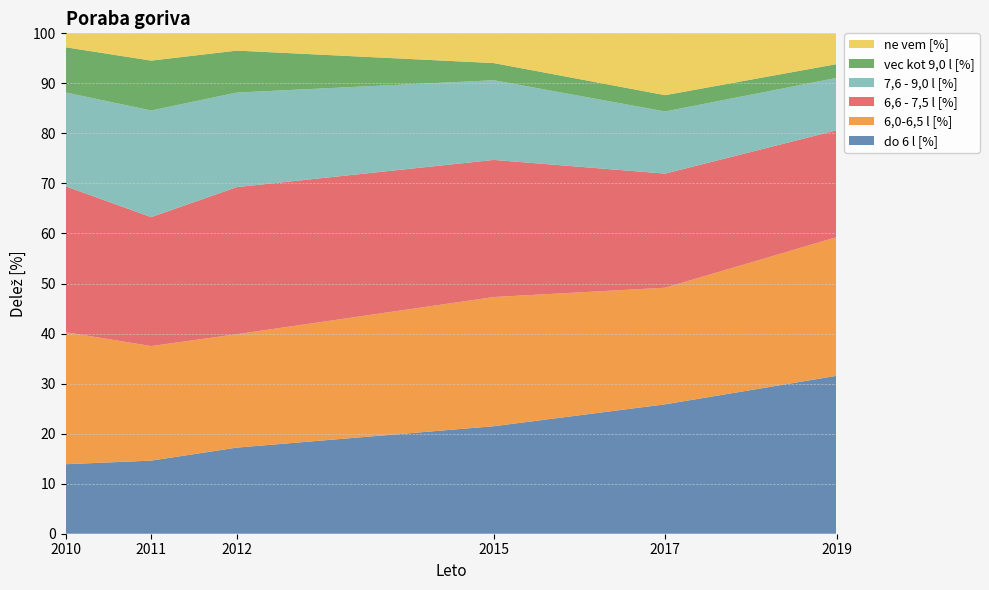

Reading left to right, extract all data points from this chart.

do 6 l [%]: 13.9	14.6	17.2	21.5	25.9	31.6
6,0-6,5 l [%]: 26.4	22.9	22.7	25.8	23.3	27.7
6,6 - 7,5 l [%]: 29.2	25.8	29.4	27.4	22.8	21.4
7,6 - 9,0 l [%]: 18.8	21.3	18.9	15.9	12.4	10.5
vec kot 9,0 l [%]: 9.0	10.0	8.4	3.4	3.3	2.8
ne vem [%]: 2.8	5.5	3.4	5.9	12.4	6.1